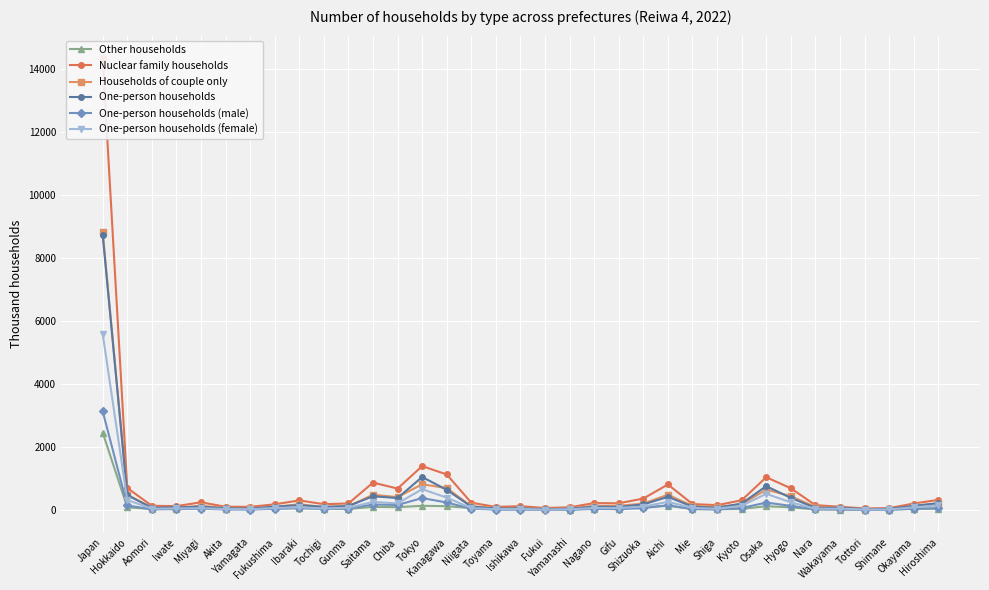

What is the total value across all series at Hiroshima?

1038